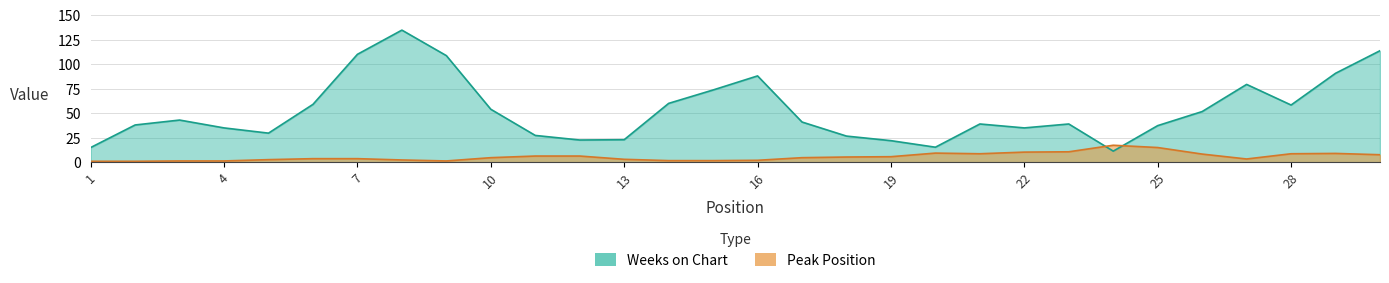

Rank the series by their average value, from lowest to highest.

Peak Position, Weeks on Chart